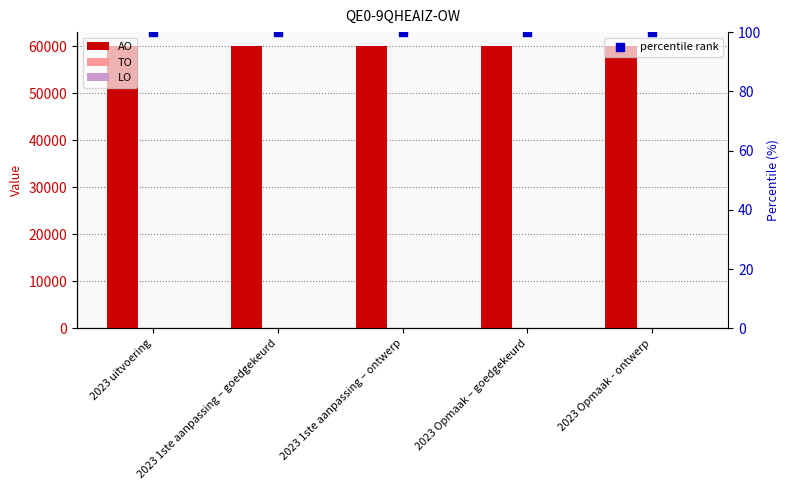

Which series has the largest total across all categories?

AO